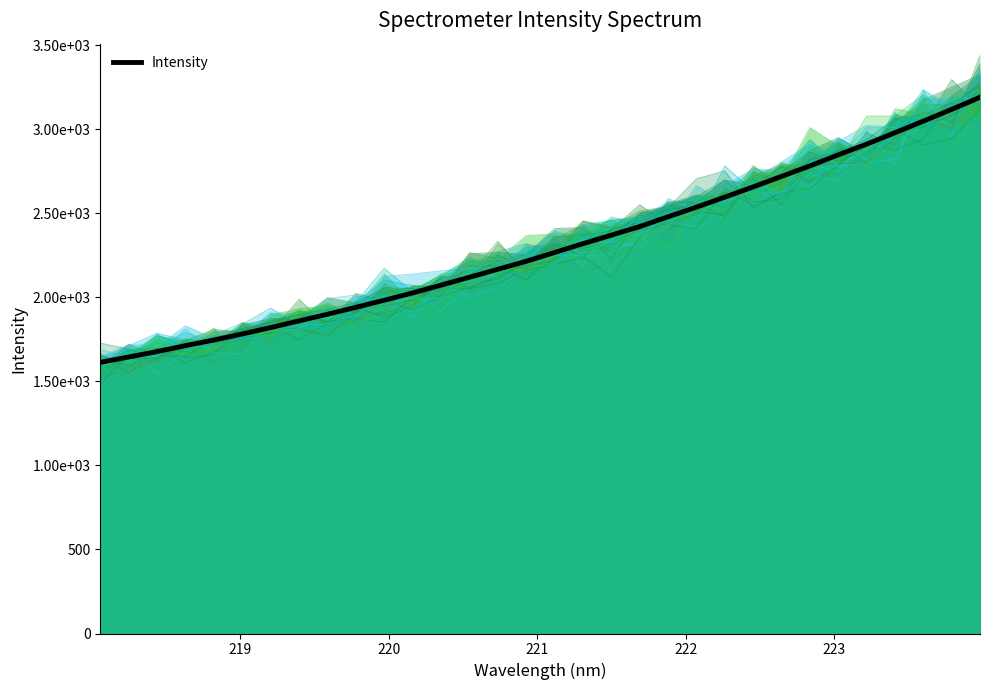

Is it true that the value at 10 is 1230.1?

False